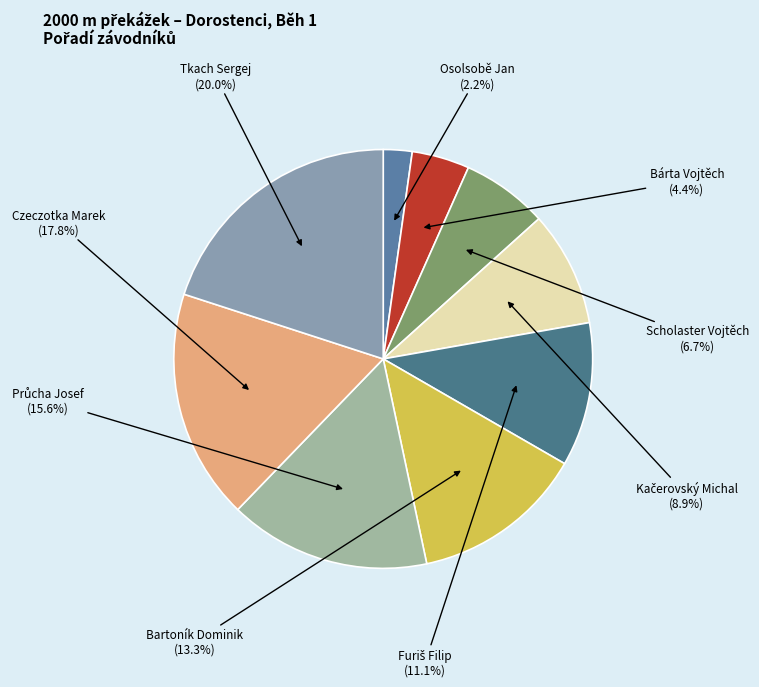

Which category has the biggest portion of the pie?

Tkach Sergej